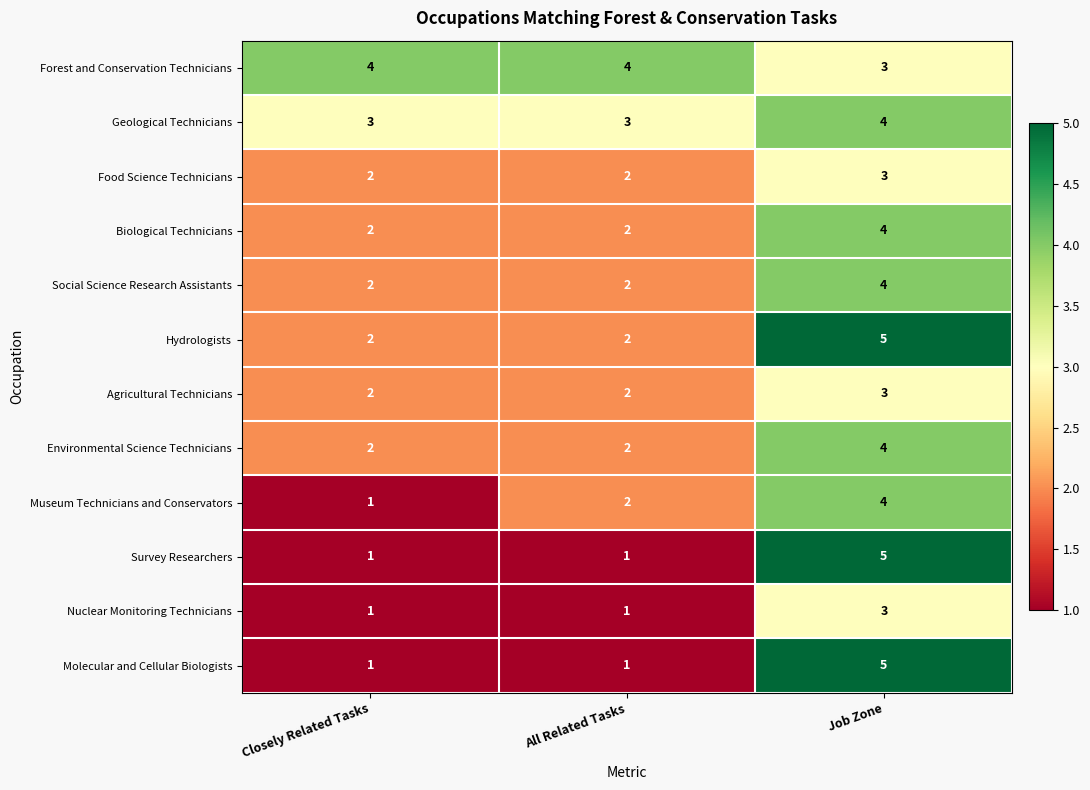

Between Closely Related Tasks and All Related Tasks, which series saw the biggest shift?

Museum Technicians and Conservators